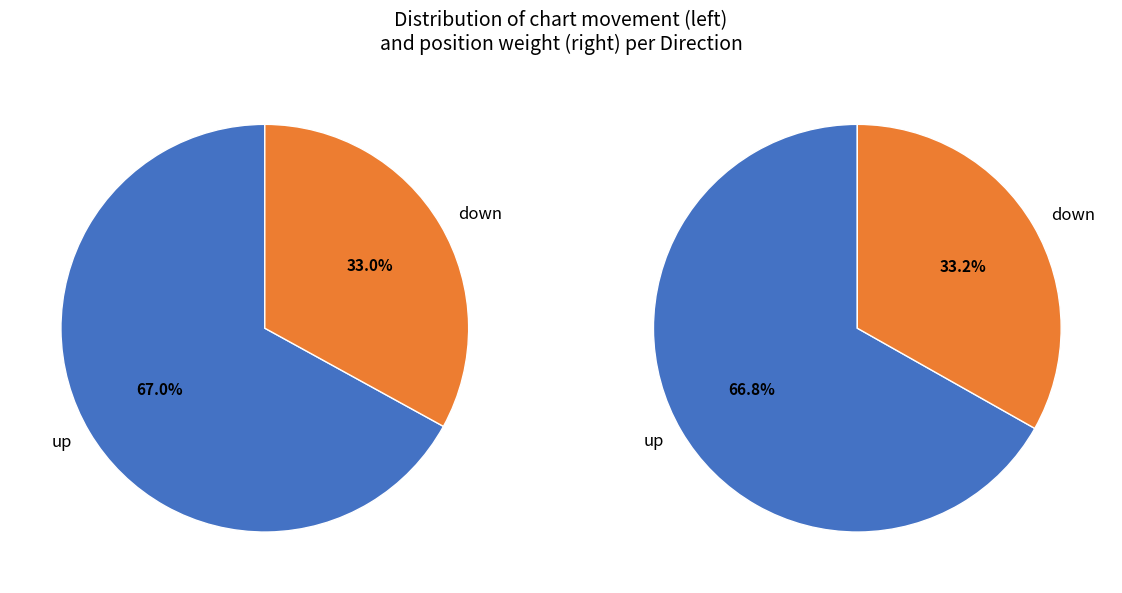

To the nearest percent, what portion does up represent?

67%